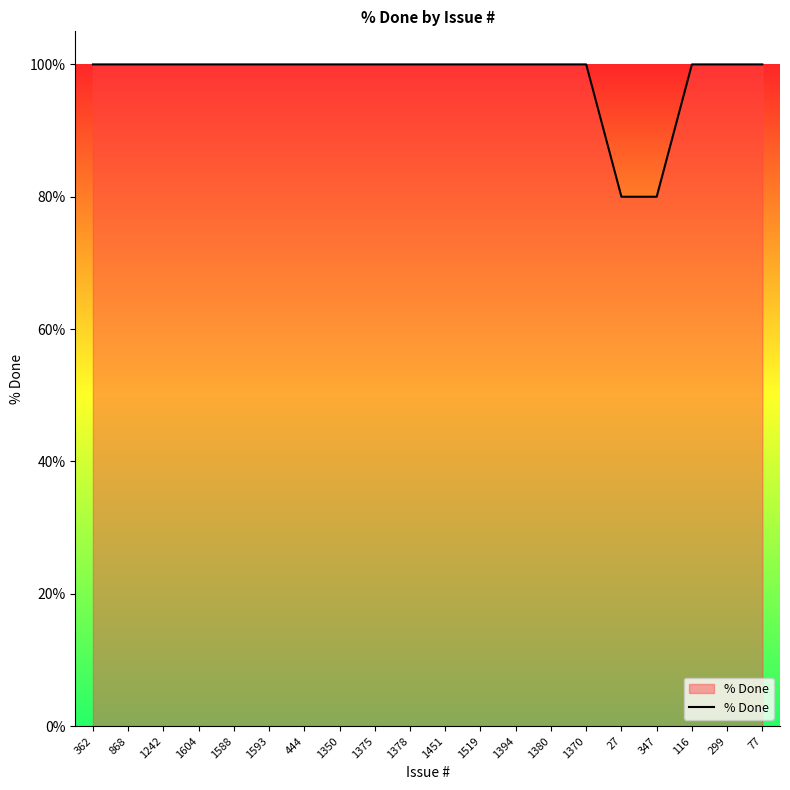

What is the difference between the maximum and minimum values?

20